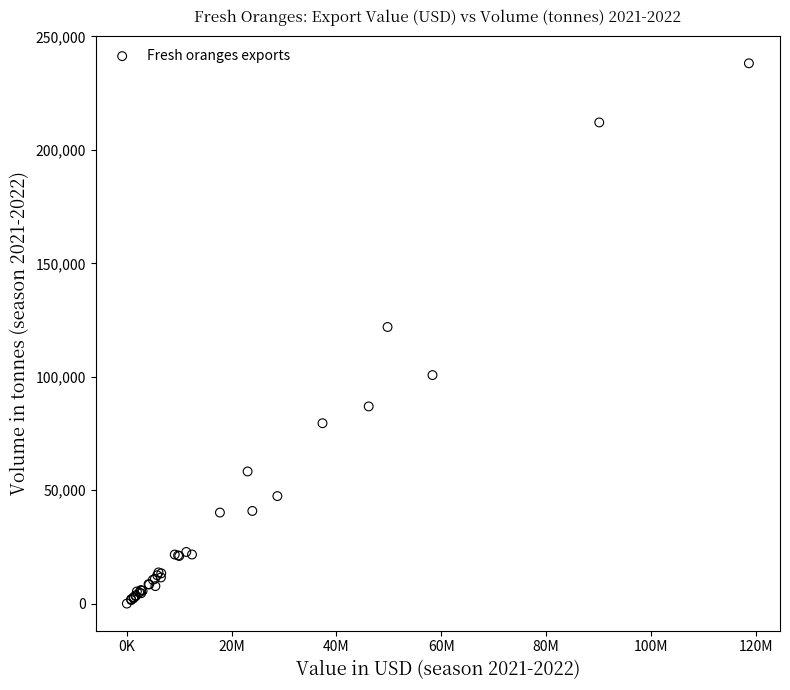

What Y value in the scatter plot is closest to 119096?

121939.5